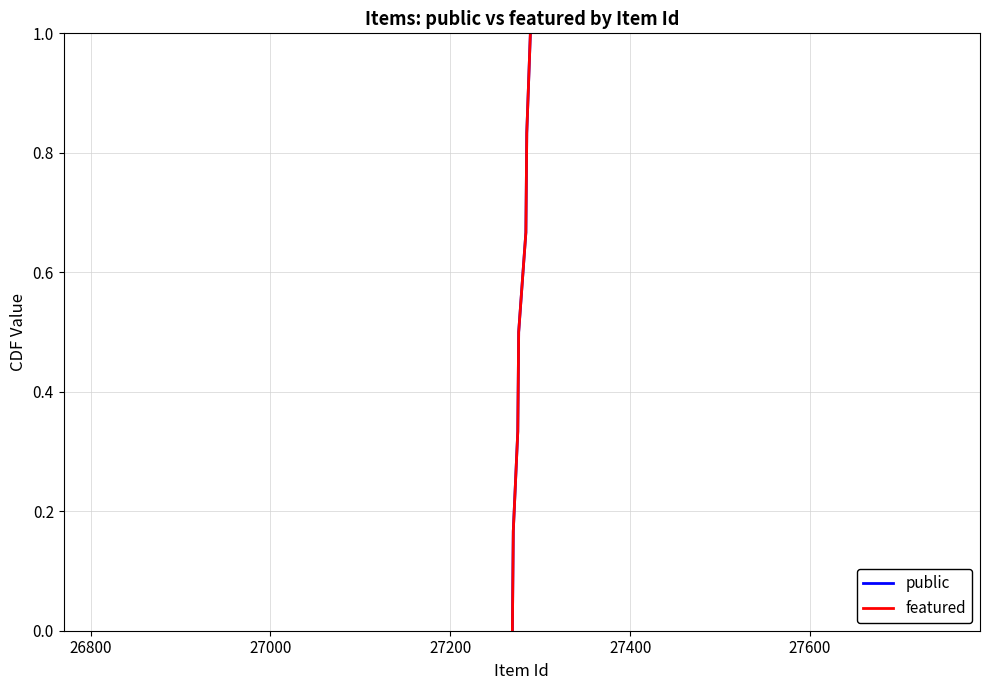

Which series has the largest range (max minus min)?

public